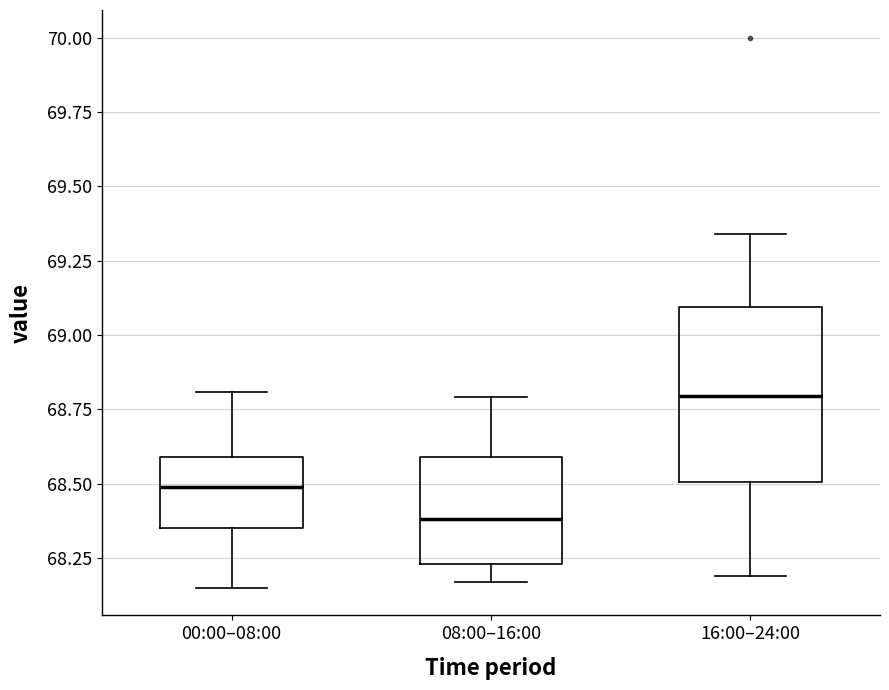

Which box is the tallest, from its lower edge to its upper edge?

16:00–24:00